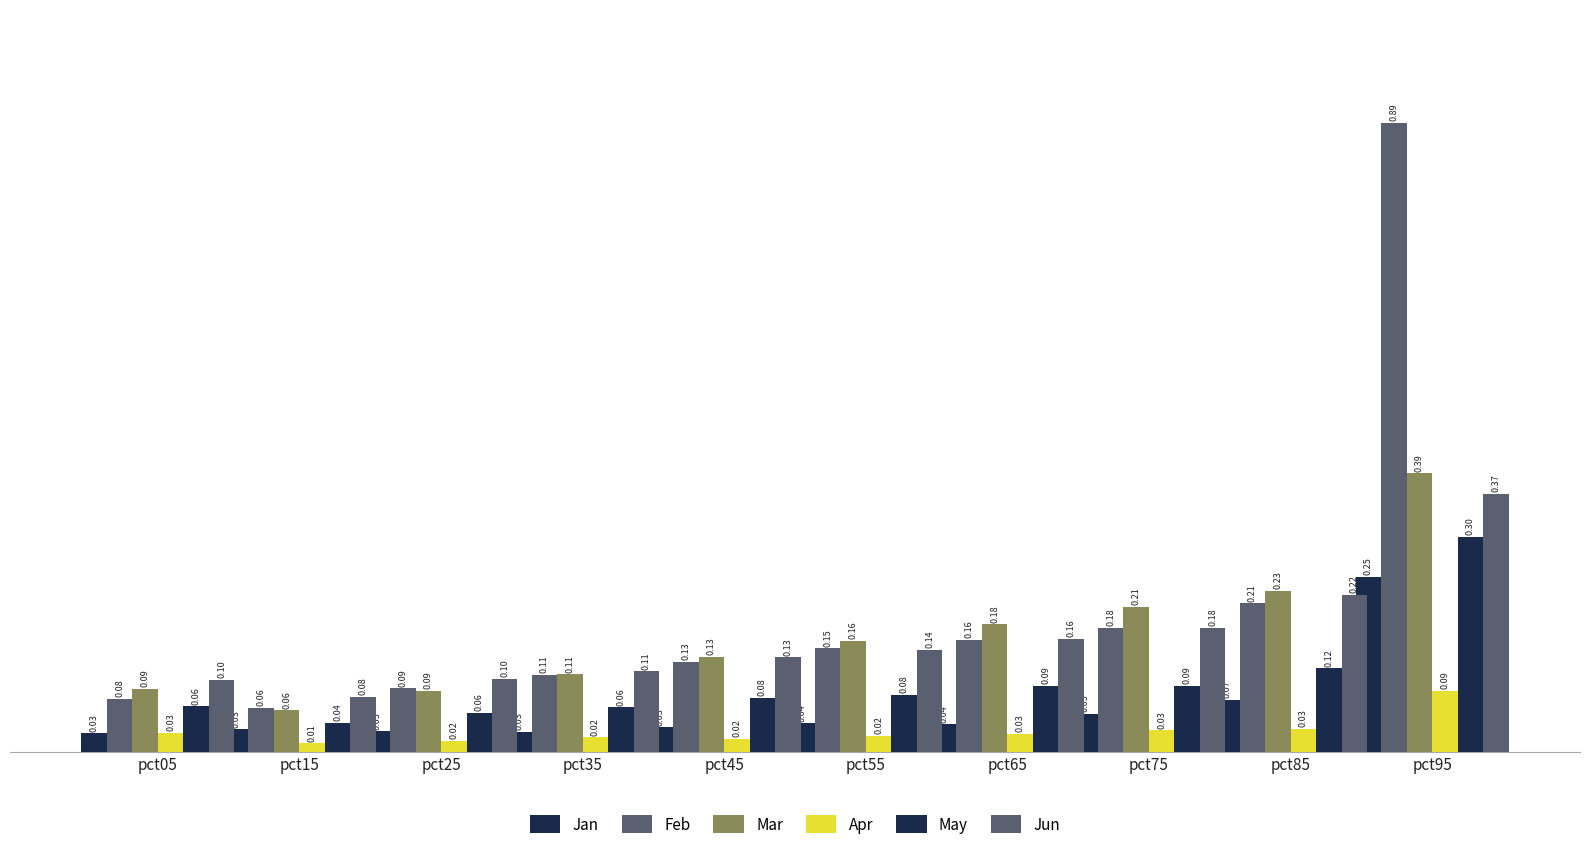

Reading left to right, extract all data points from this chart.

Jan: 0.0	0.0	0.0	0.0	0.0	0.0	0.0	0.1	0.1	0.2
Feb: 0.1	0.1	0.1	0.1	0.1	0.1	0.2	0.2	0.2	0.9
Mar: 0.1	0.1	0.1	0.1	0.1	0.2	0.2	0.2	0.2	0.4
Apr: 0.0	0.0	0.0	0.0	0.0	0.0	0.0	0.0	0.0	0.1
May: 0.1	0.0	0.1	0.1	0.1	0.1	0.1	0.1	0.1	0.3
Jun: 0.1	0.1	0.1	0.1	0.1	0.1	0.2	0.2	0.2	0.4